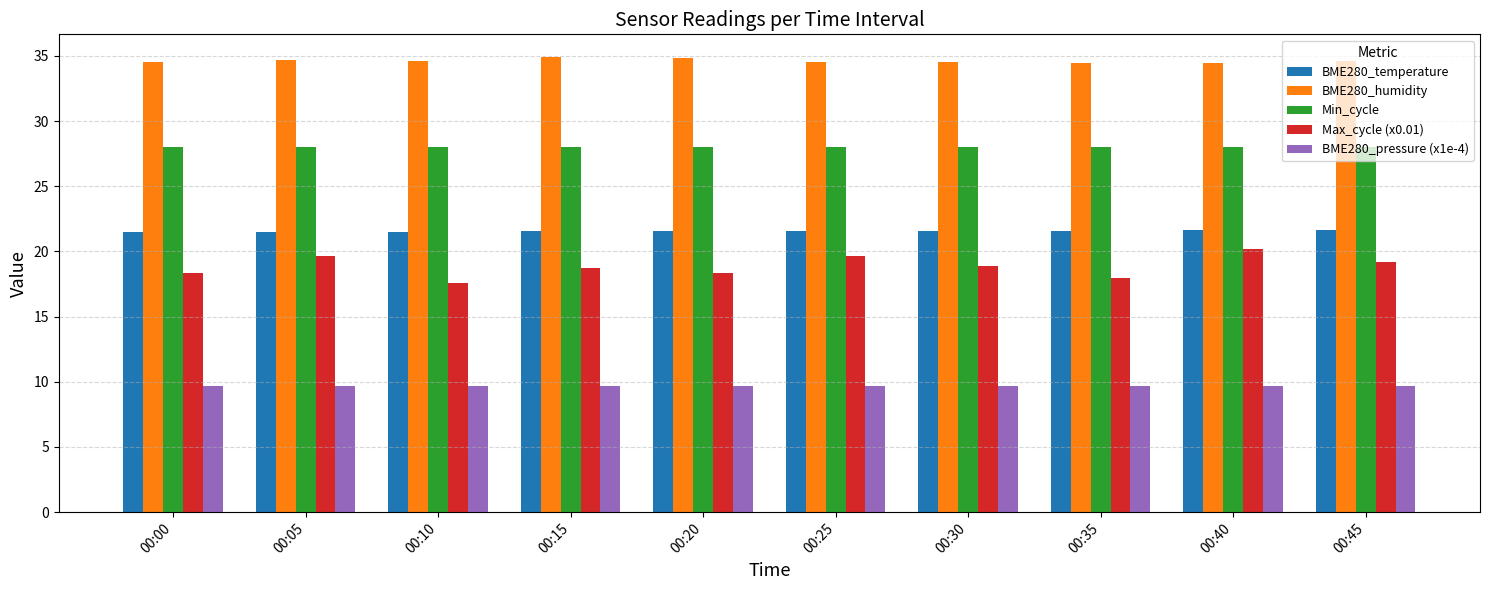

The value of BME280_temperature at 00:10 is 14.3. True or false?

False